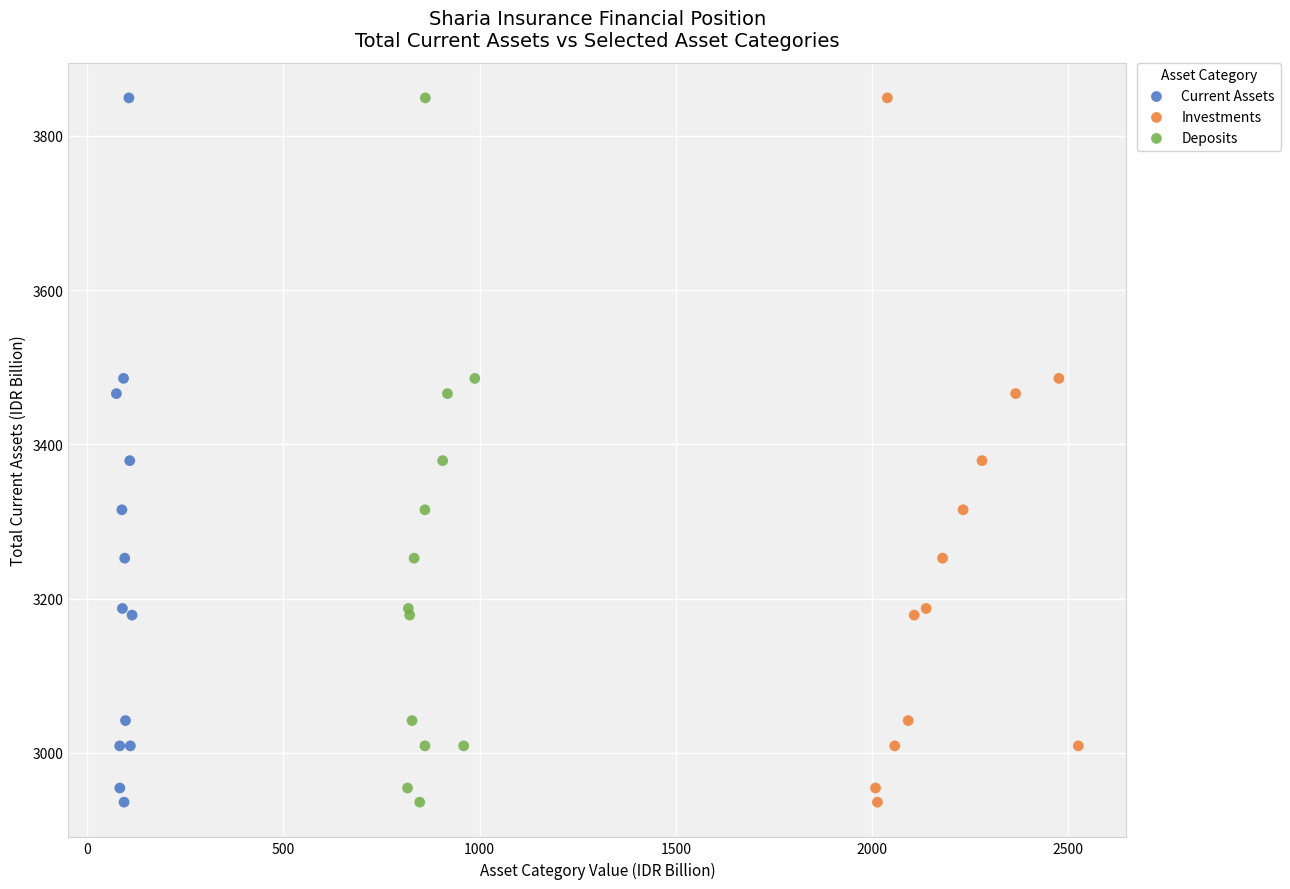

What are all the series names shown in the legend?

Current Assets, Investments, Deposits